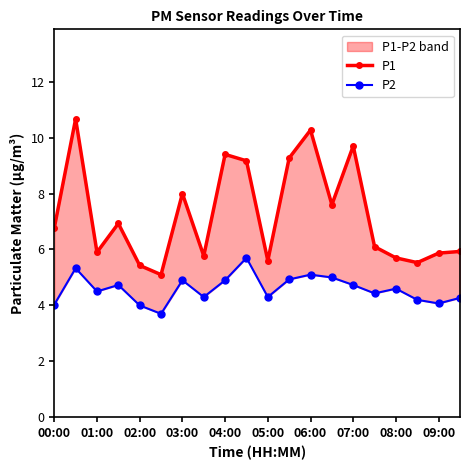

Where does the P2 series first go above 4?

00:00